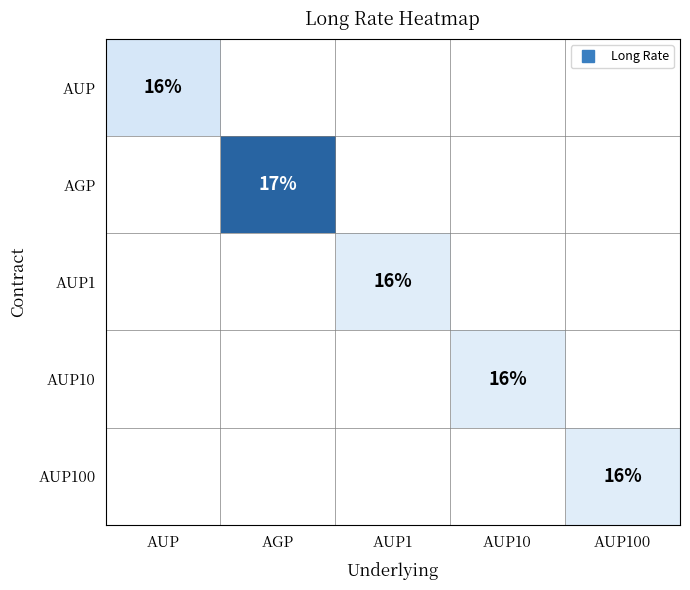

Which has a higher value, AUP10 or AUP?

AUP